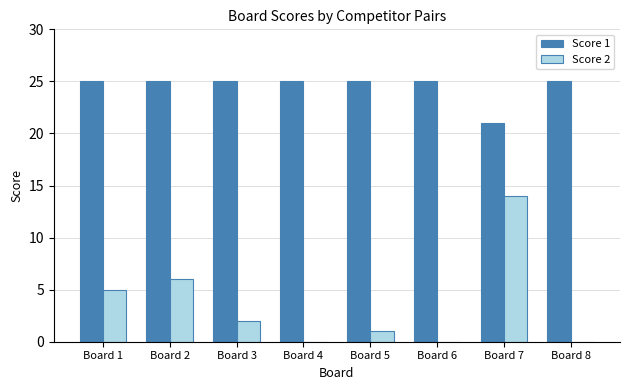

Are the bars horizontal?

No